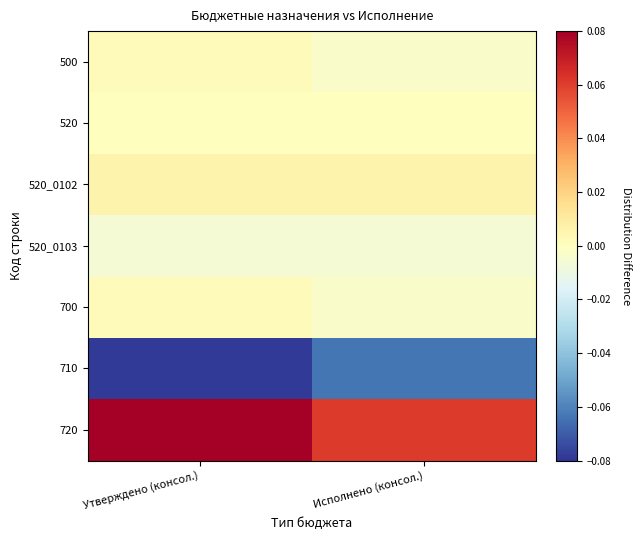

Reading left to right, transcribe all the data shown in this chart.

500: Утверждено (консол.)=0.0	Исполнено (консол.)=-0.0
520: Утверждено (консол.)=0.0	Исполнено (консол.)=0.0
520_0102: Утверждено (консол.)=0.0	Исполнено (консол.)=0.0
520_0103: Утверждено (консол.)=-0.0	Исполнено (консол.)=-0.0
700: Утверждено (консол.)=0.0	Исполнено (консол.)=-0.0
710: Утверждено (консол.)=-0.1	Исполнено (консол.)=-0.1
720: Утверждено (консол.)=0.1	Исполнено (консол.)=0.1